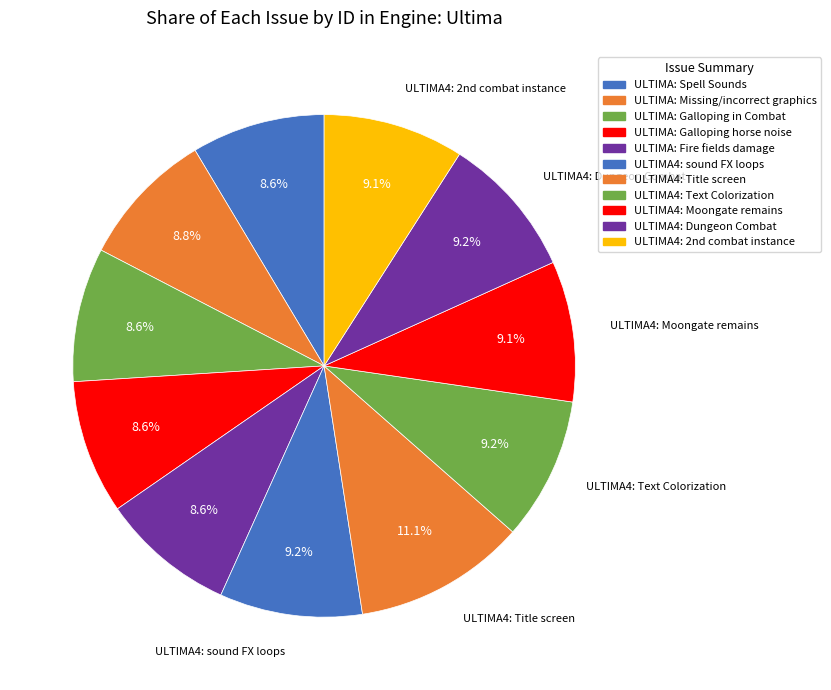

How many slices are in this pie chart?

11